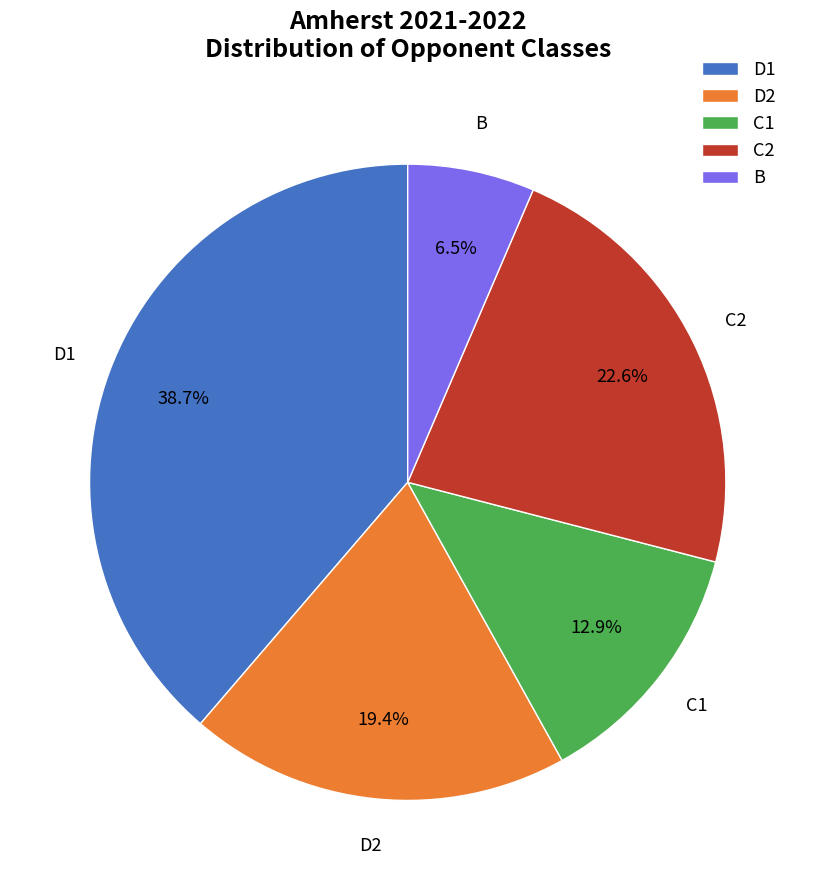

Combined, what portion of the pie is C1 and B?

19.4%